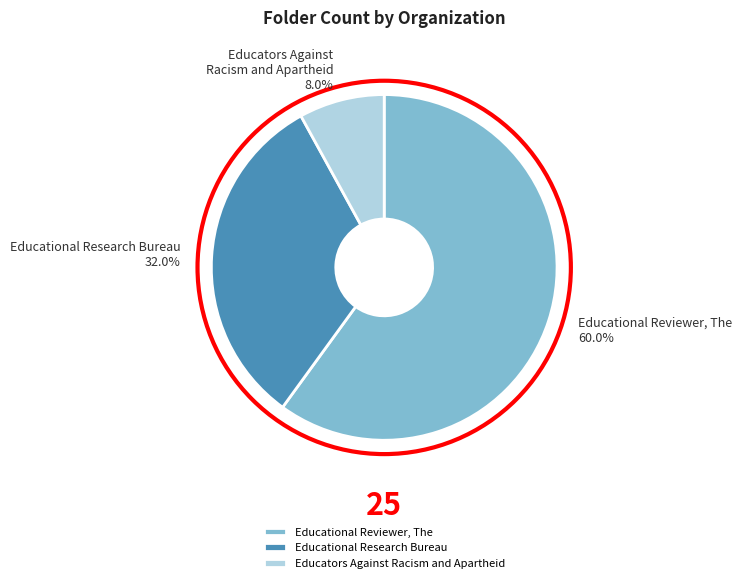

Which has a higher value, Educational Research Bureau or Educational Reviewer, The?

Educational Reviewer, The